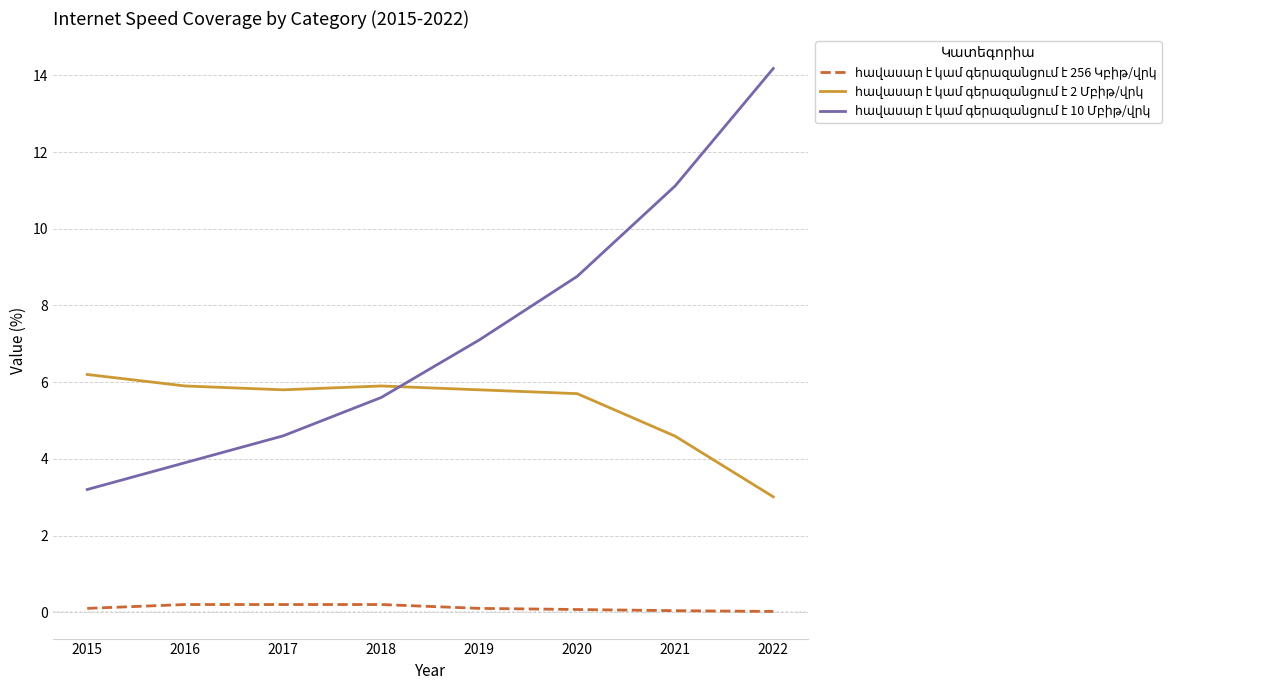

Count the number of categories in the chart.

8